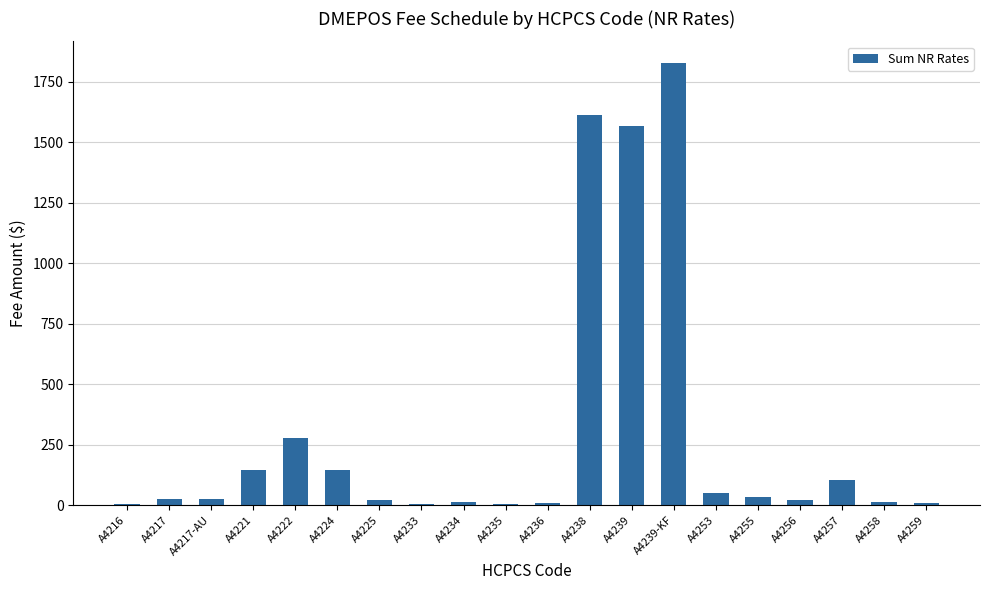

True or false: the data shows 146.8 at A4224.

True